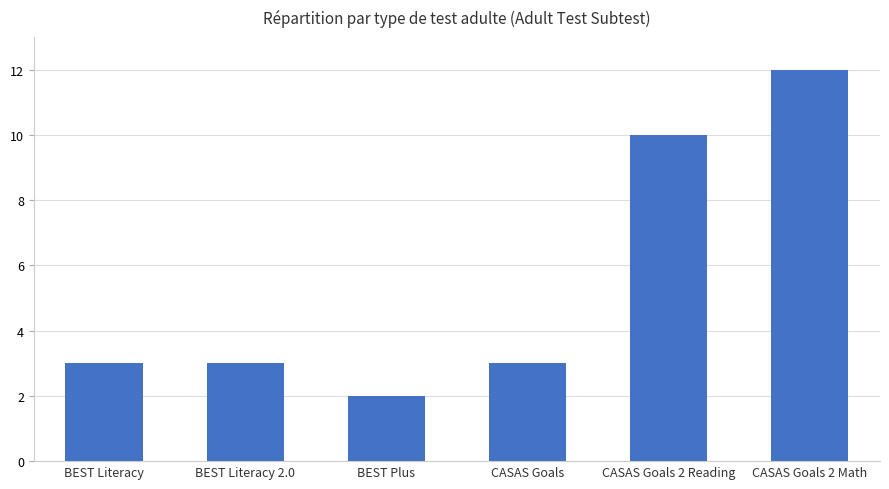

Which has a higher value, CASAS Goals or CASAS Goals 2 Math?

CASAS Goals 2 Math